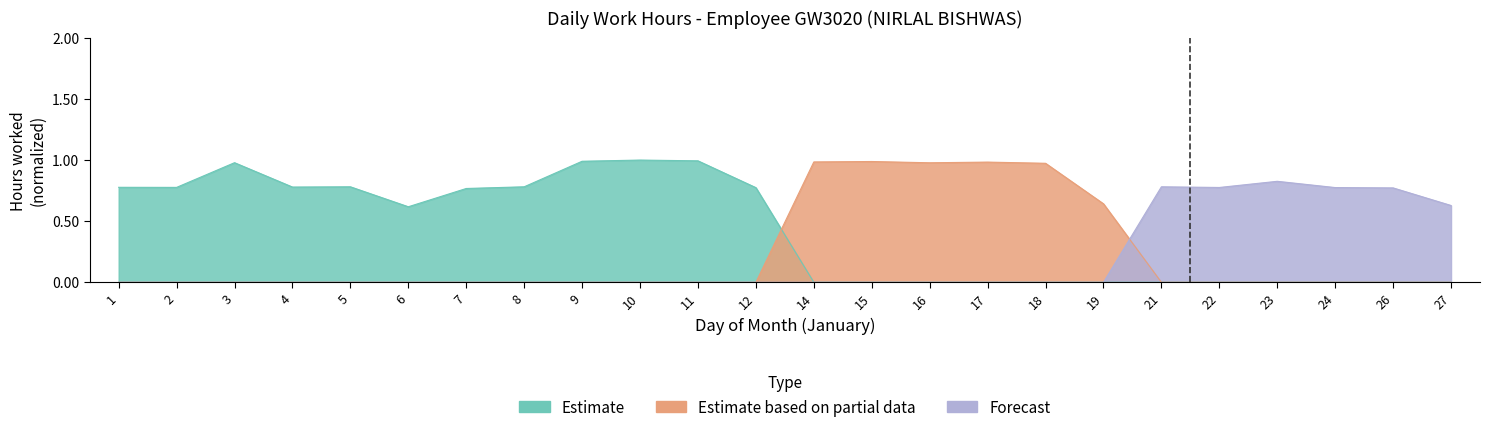

What is the total value across all series at 15?

1.0